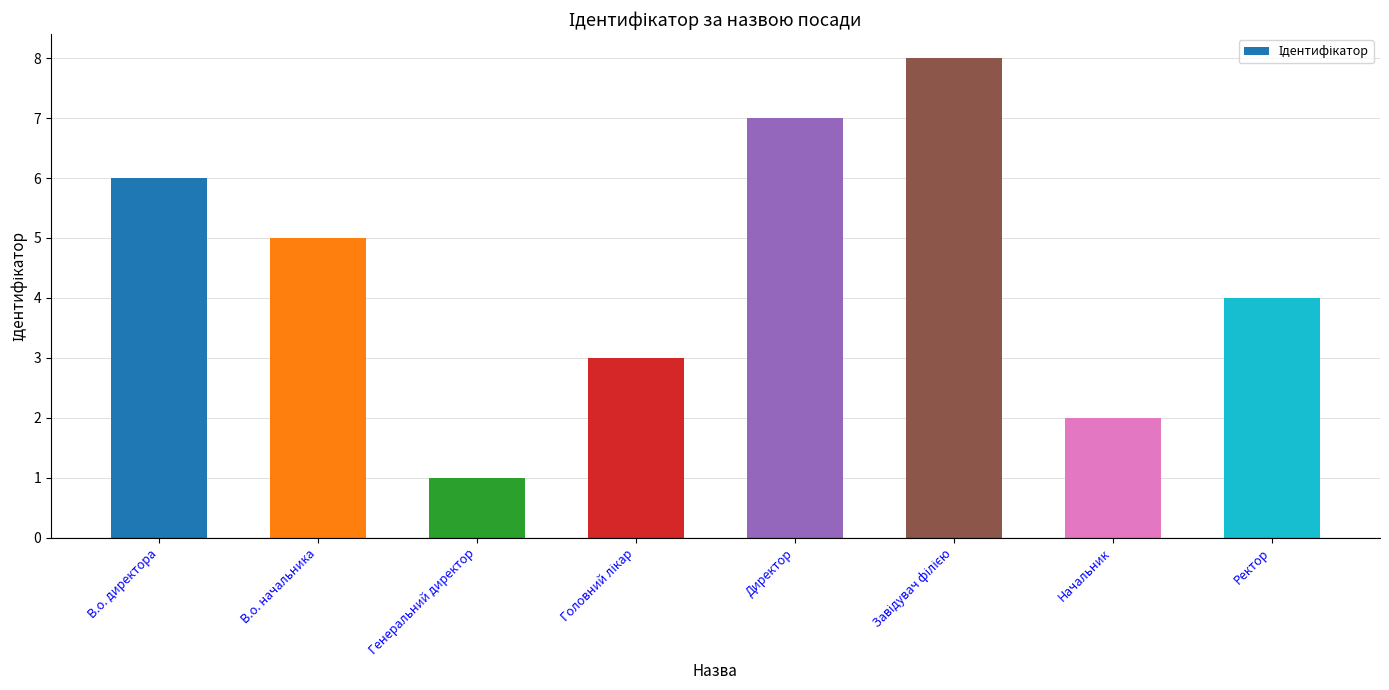

What is the difference between the second highest and second lowest values?

5